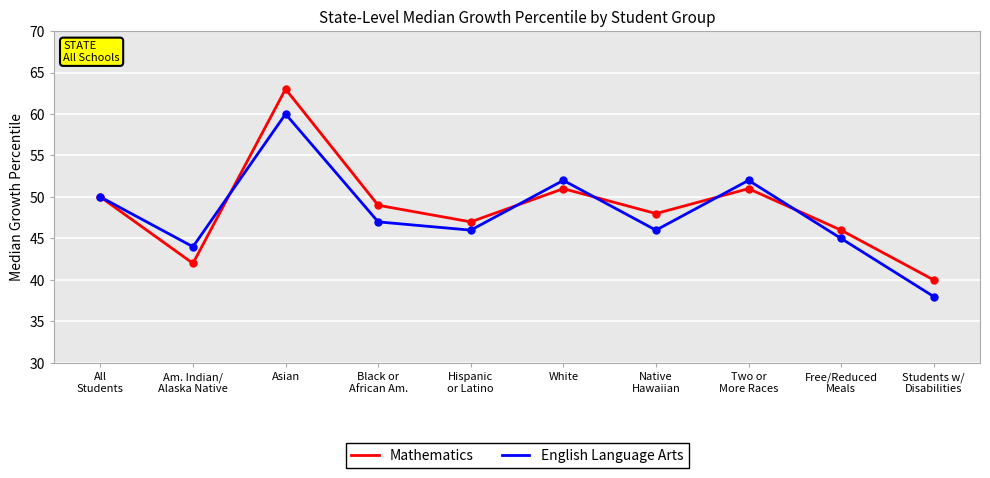

Where is English Language Arts nearest to the value 49?

All
Students